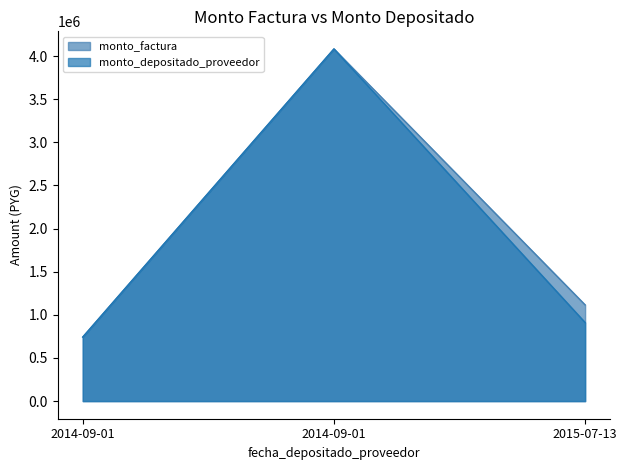

Reading left to right, transcribe all the data shown in this chart.

monto_factura: 2014-09-01=742500	2014-09-01=4082100	2015-07-13=1115400
monto_depositado_proveedor: 2014-09-01=742500	2014-09-01=4082100	2015-07-13=910653